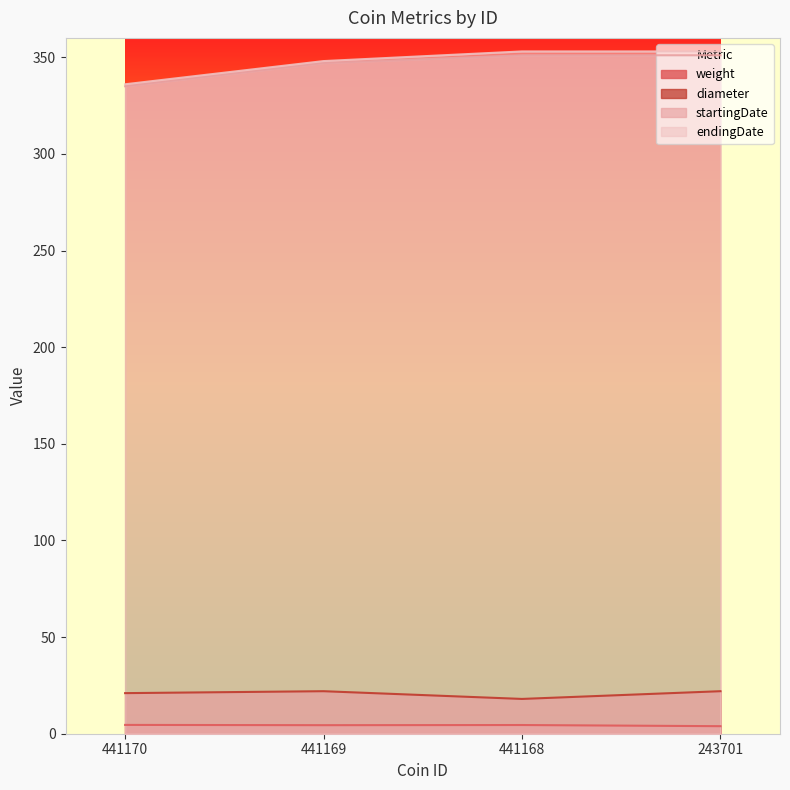

Is the value of startingDate at 243701 greater than the value of weight at 441170?

Yes